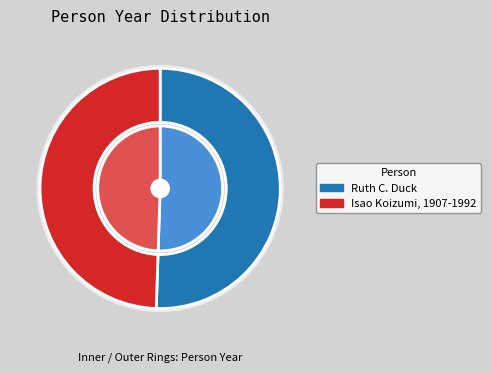

What is the total percentage of Ruth C. Duck and Isao Koizumi, 1907-1992?

100.0%